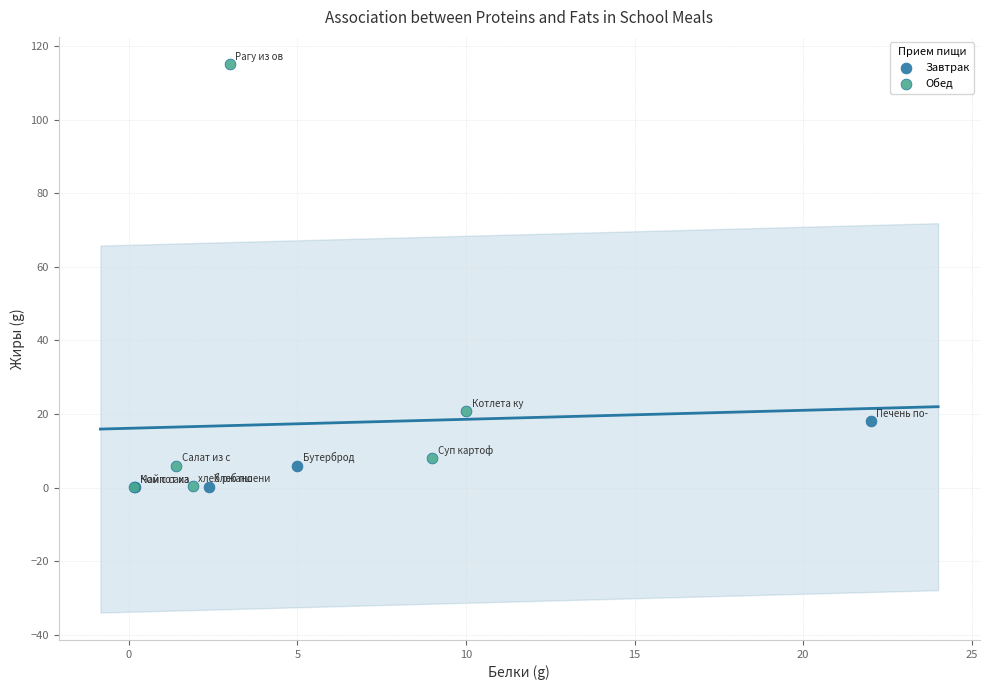

Which series reaches the maximum Y coordinate?

Обед